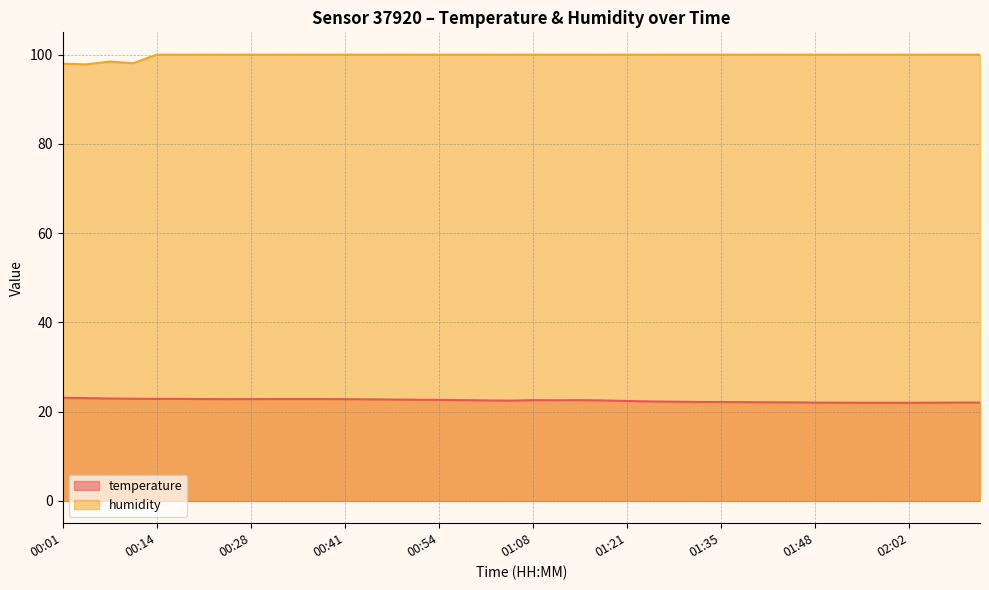

What is the label of the 32nd point from the right?

00:28